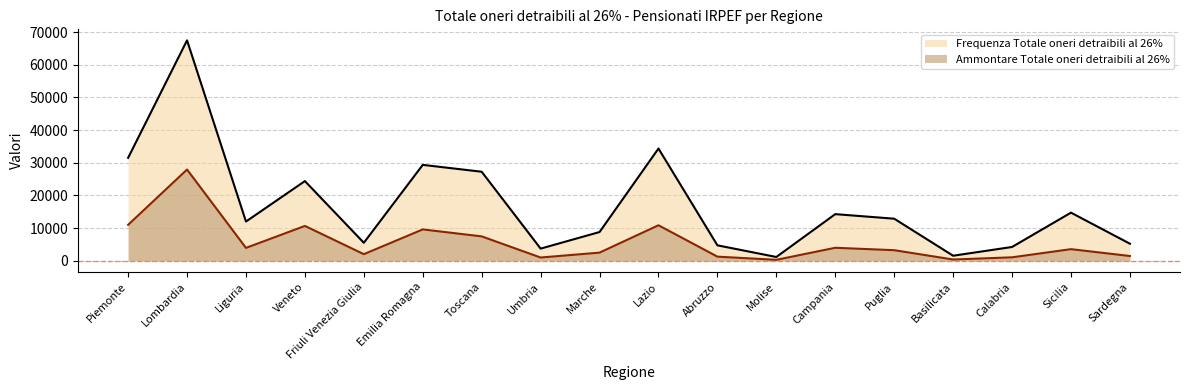

At which category does Frequenza Totale oneri detraibili al 26% reach its first local peak?

Lombardia